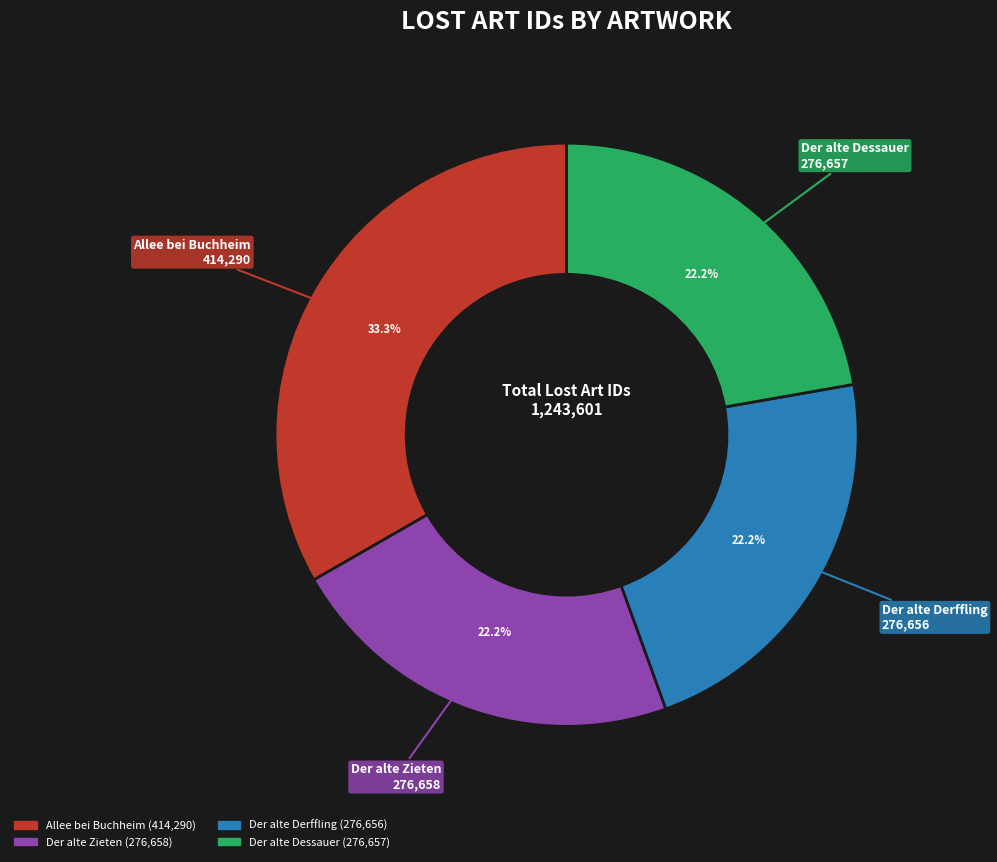

Is Der alte Dessauer the majority of the pie?

No